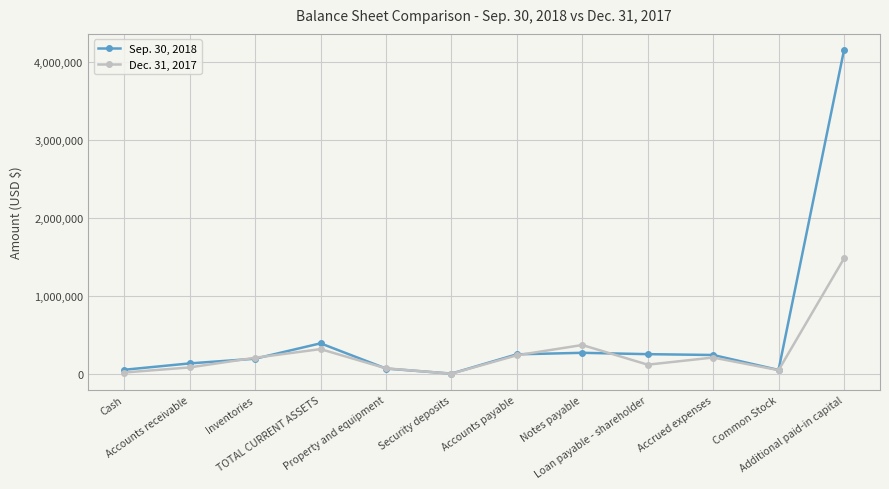

What is the greatest value displayed?

4153595